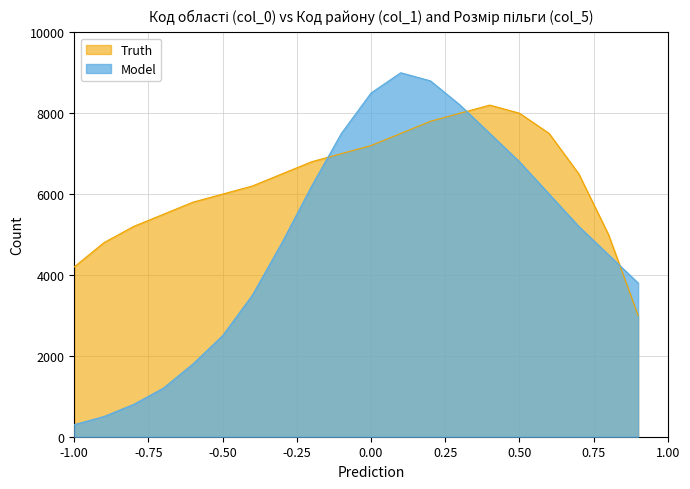

What is the difference between the highest and lowest values at 1?

3900